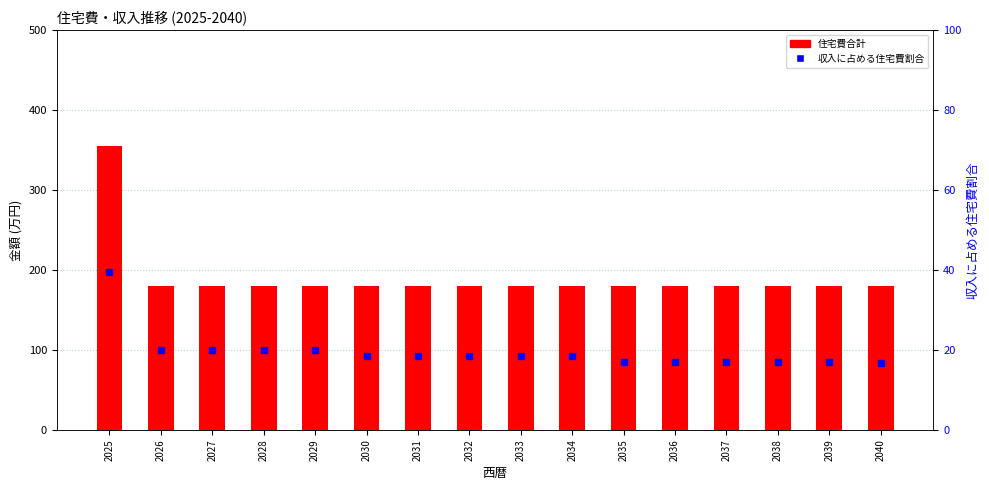

At which category does the chart reach its peak across all series?

2025